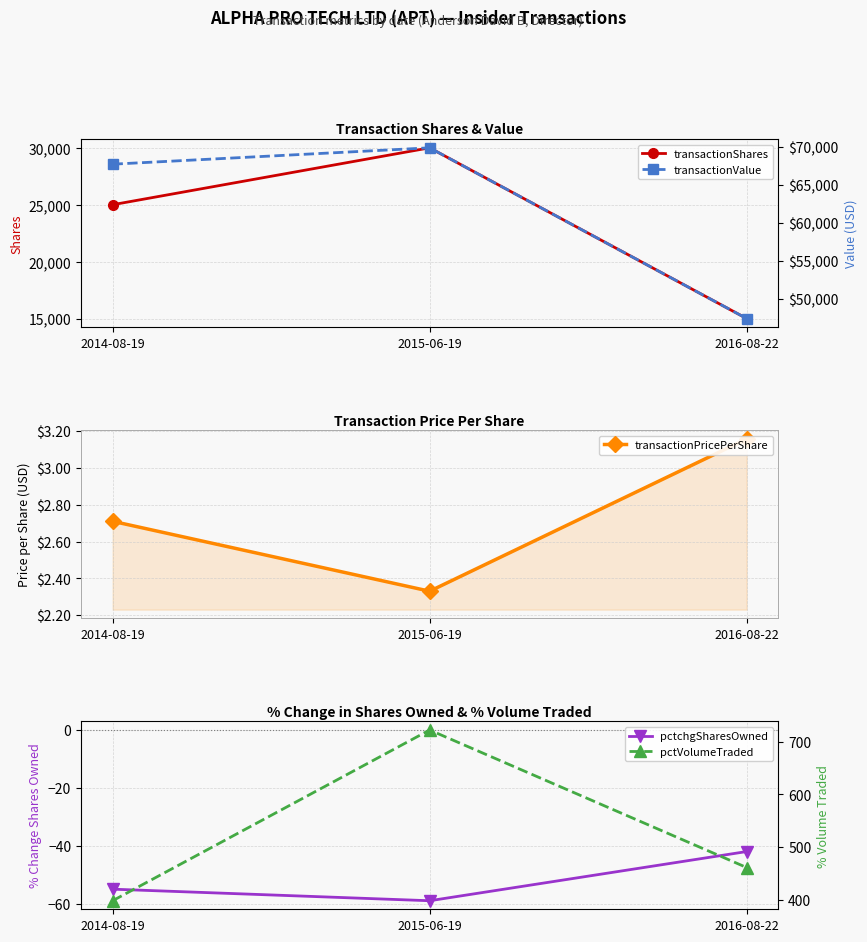

At which label does pctchgSharesOwned first exceed -55?

2016-08-22